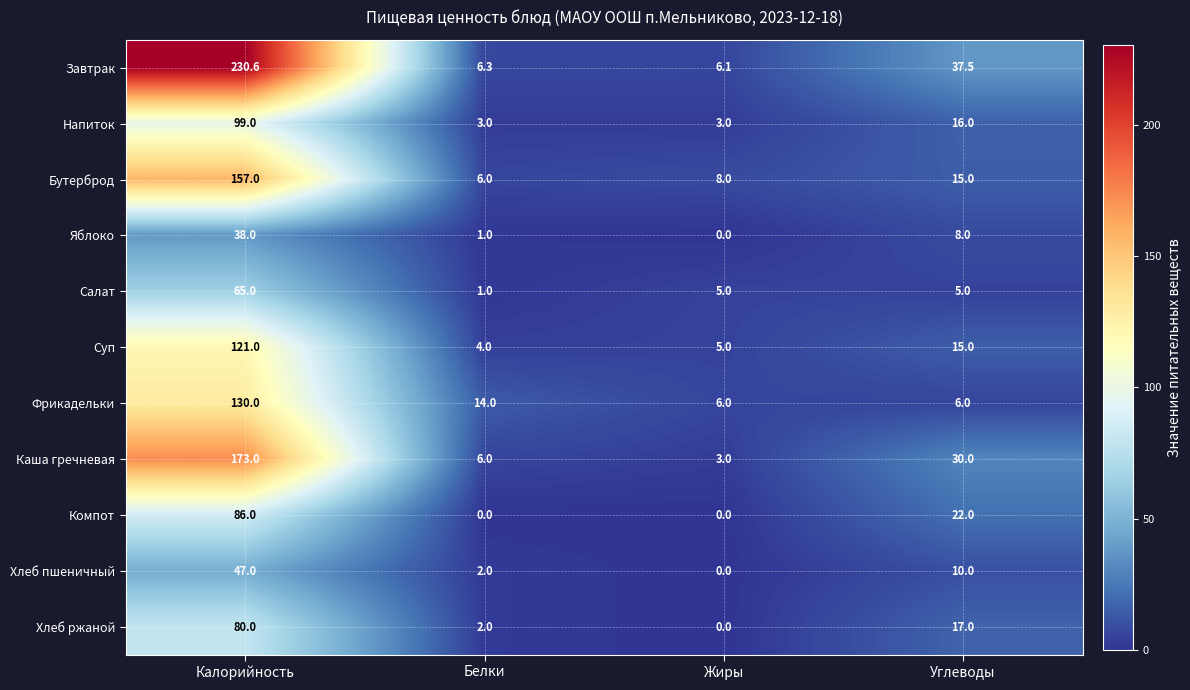

Is it true that Салат equals 111.0 at Калорийность?

False